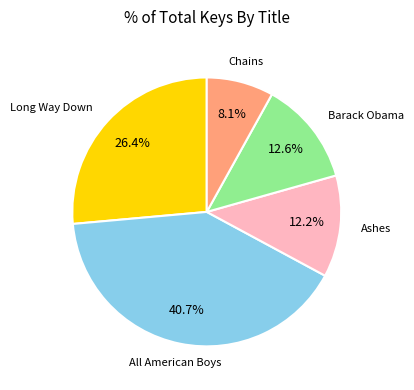

Is it true that Ashes is 12% of the pie?

True